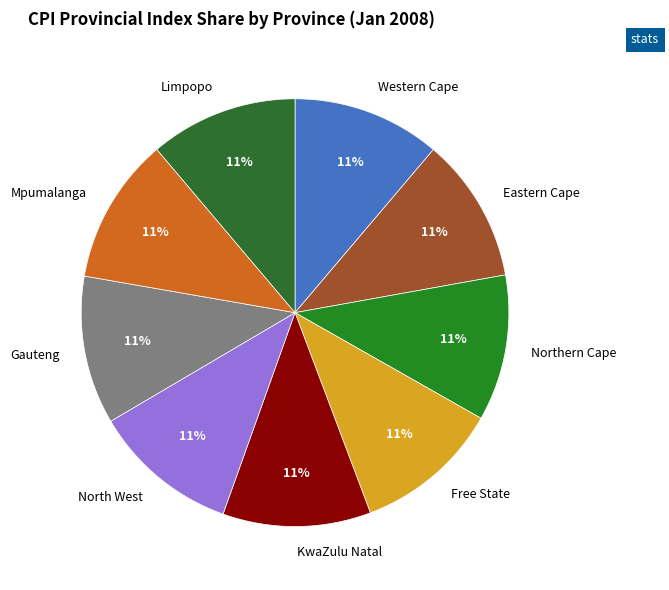

Does any single category account for the majority?

No